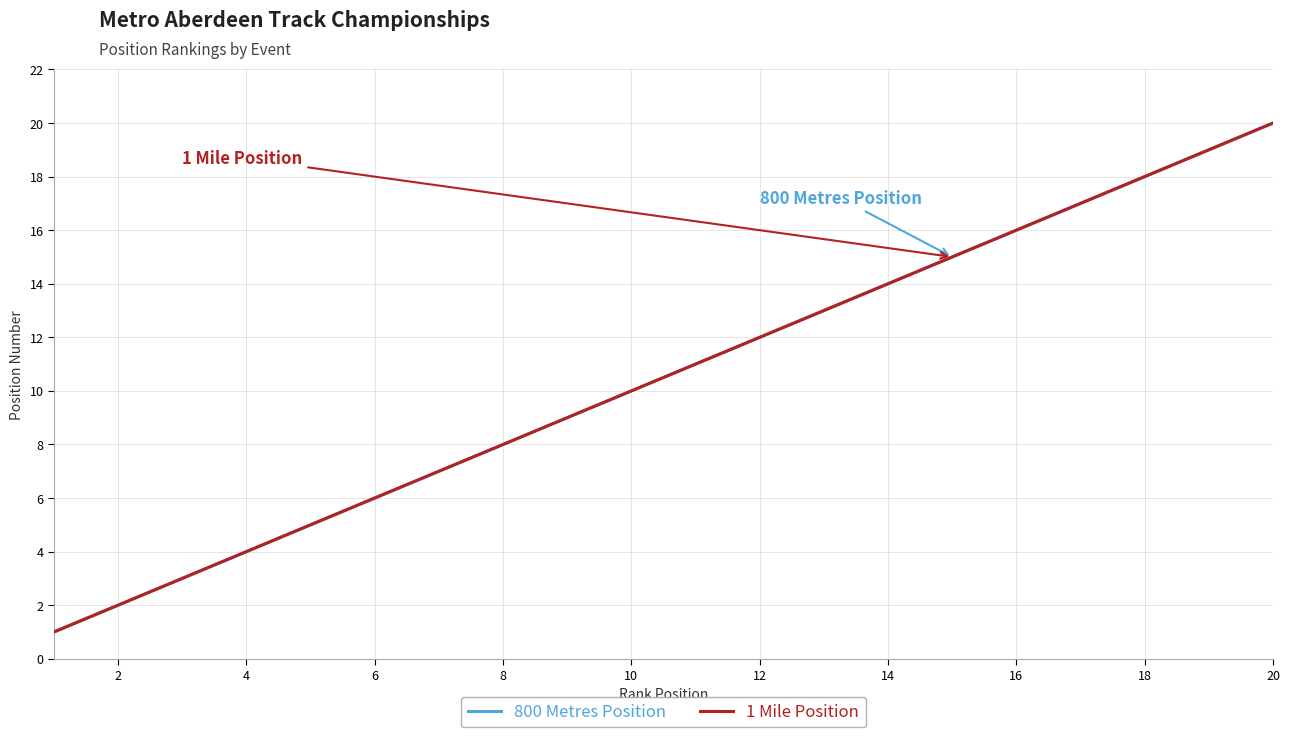

Does the chart display data point markers on the line(s)?

No